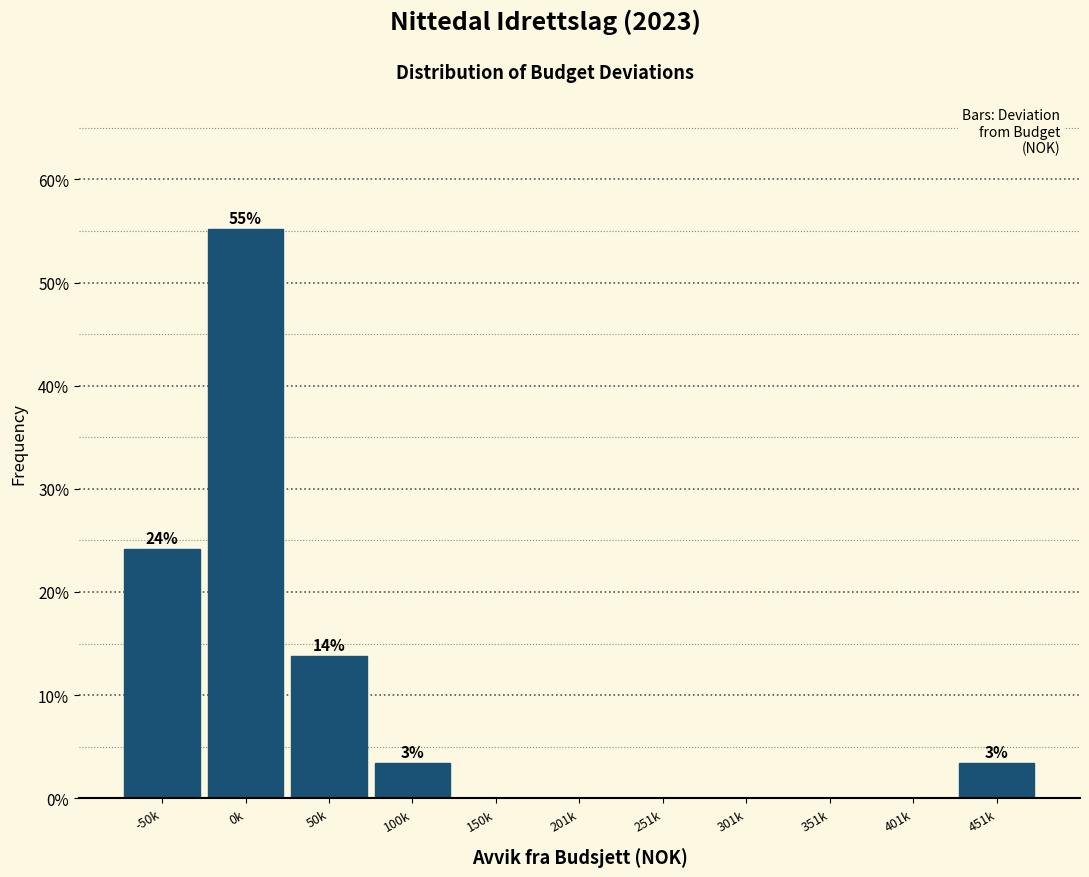

Reading left to right, transcribe all the data shown in this chart.

-50k=24.1	0k=55.2	50k=13.8	100k=3.4	150k=0.0	201k=0.0	251k=0.0	301k=0.0	351k=0.0	401k=0.0	451k=3.4